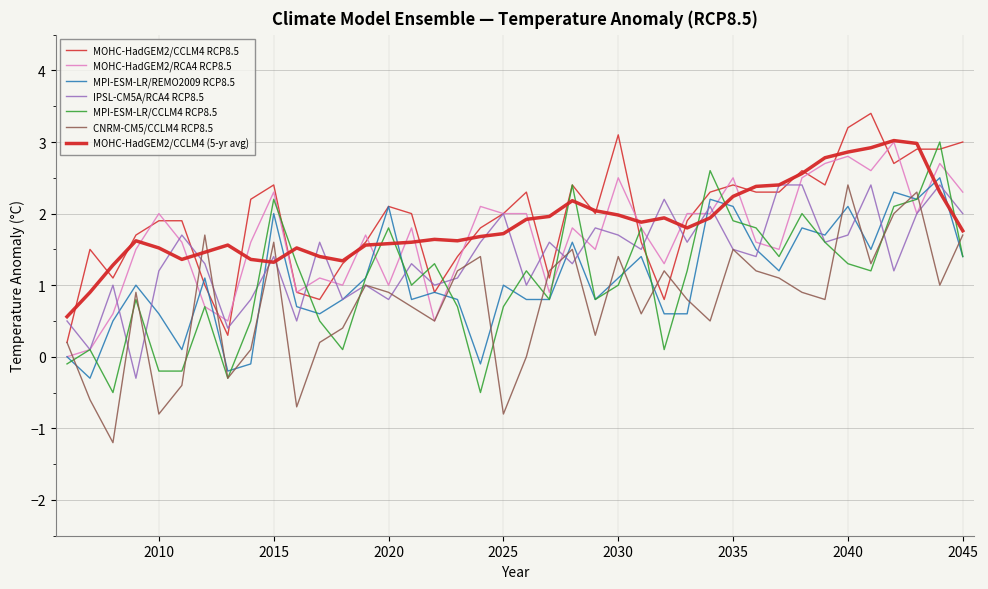

How many lines are shown in the chart?

7